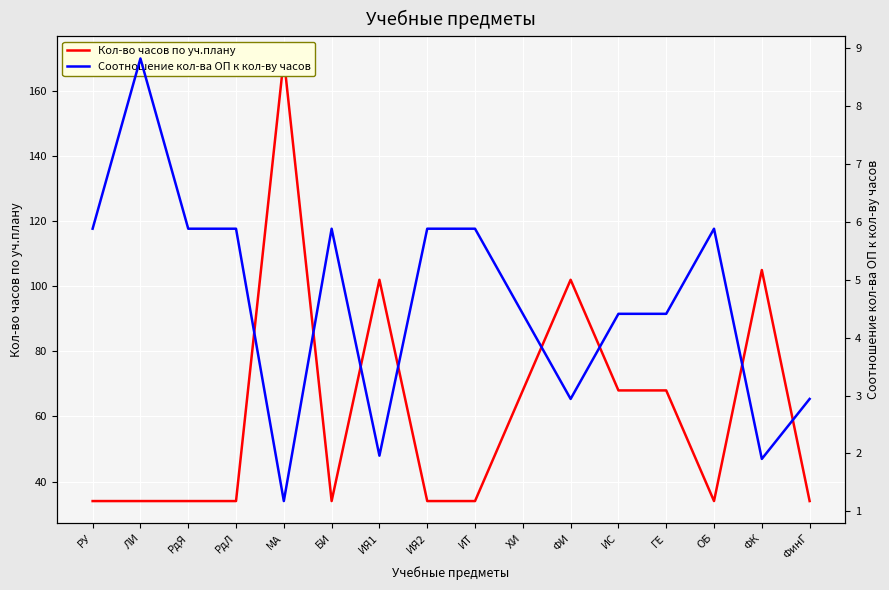

Rank the categories by Кол-во часов по уч.плану value from lowest to highest.

РУ, ЛИ, РдЯ, РдЛ, БИ, ИЯ2, ИТ, ОБ, ФинГ, ХИ, ИС, ГЕ, ИЯ1, ФИ, ФК, МА